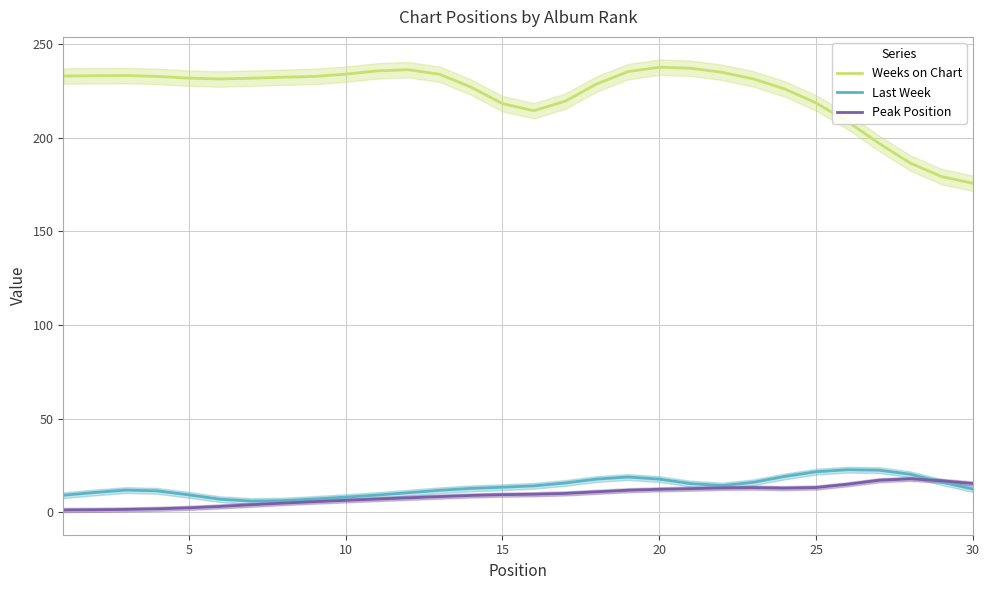

Does the chart display data point markers on the line(s)?

No